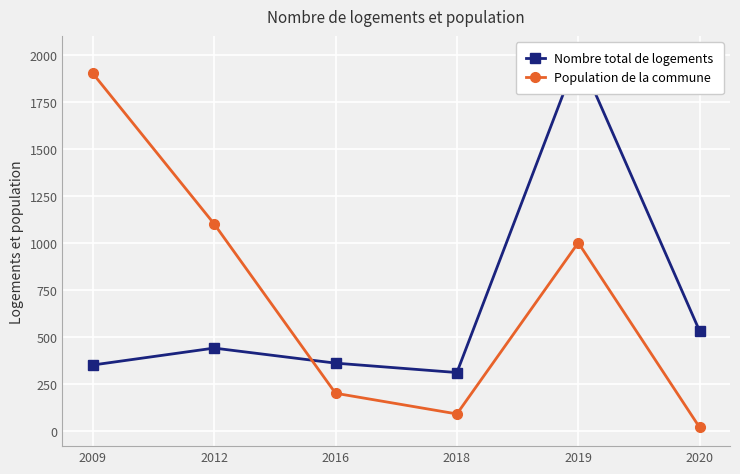

Between 2016 and 2018, which is larger?

2016